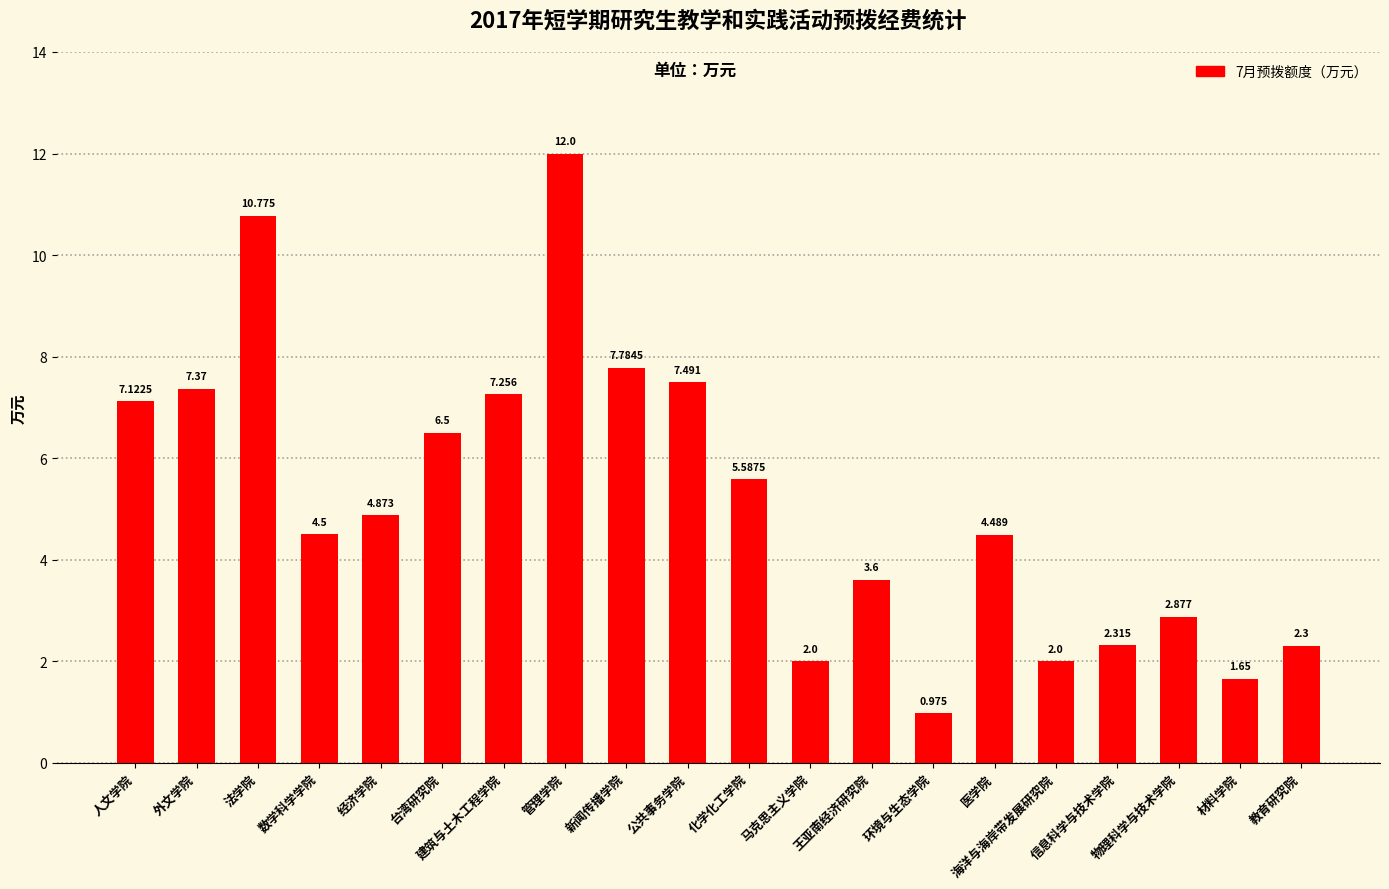

What is the average value?

5.2